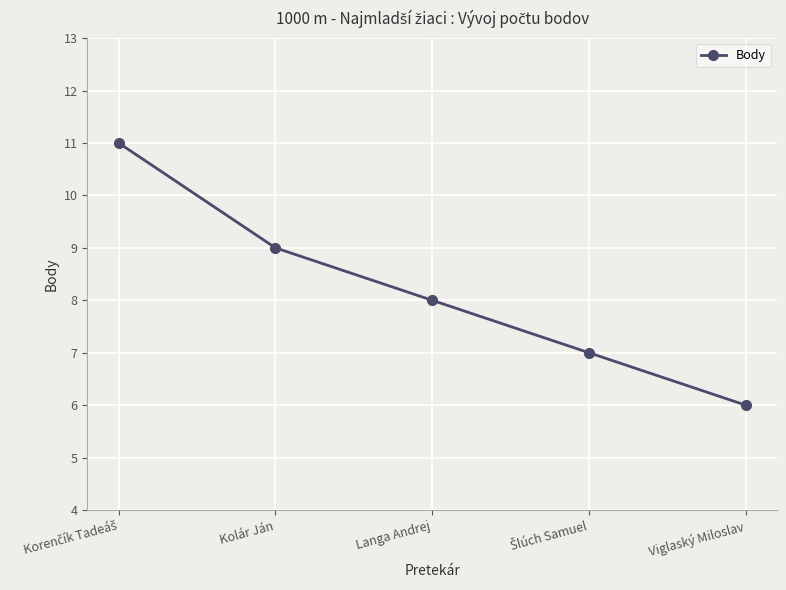

True or false: the data shows 8 at Langa Andrej.

True